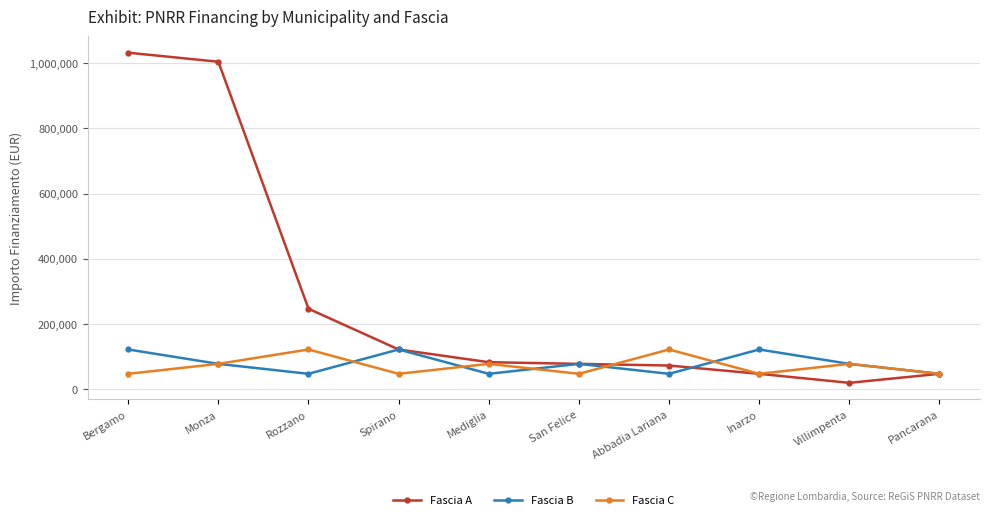

What is the sum of the Fascia B values at Bergamo and Villimpenta?

199889